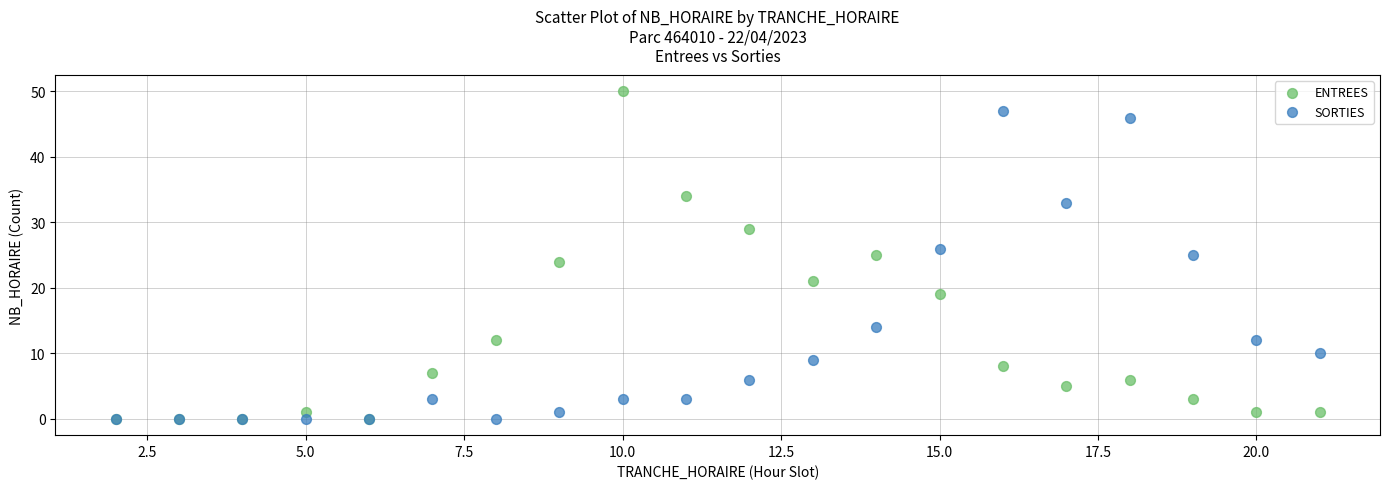

In the SORTIES series, what Y value is closest to 23?

25